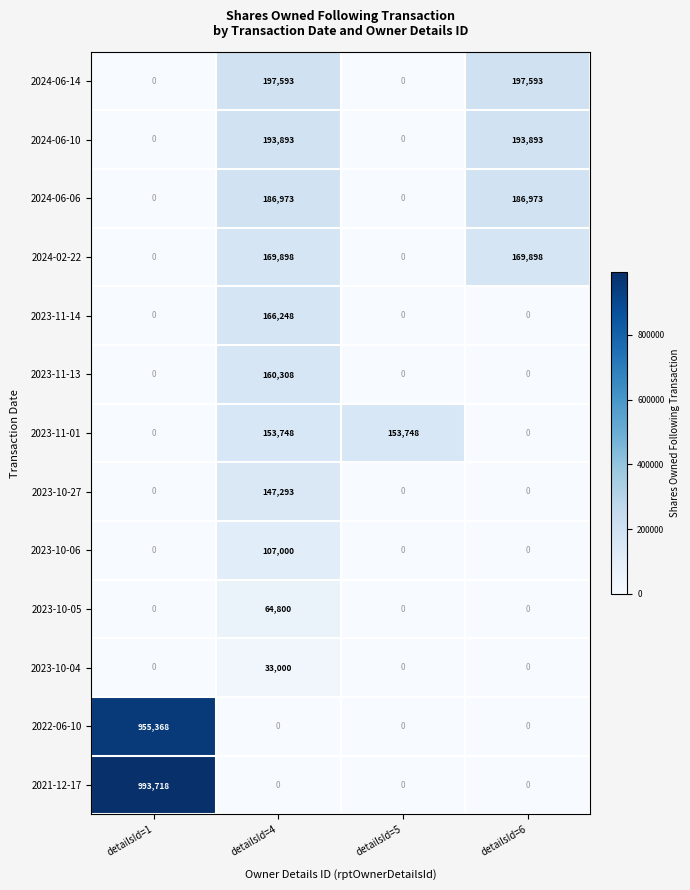

How many data points does each series have?

4